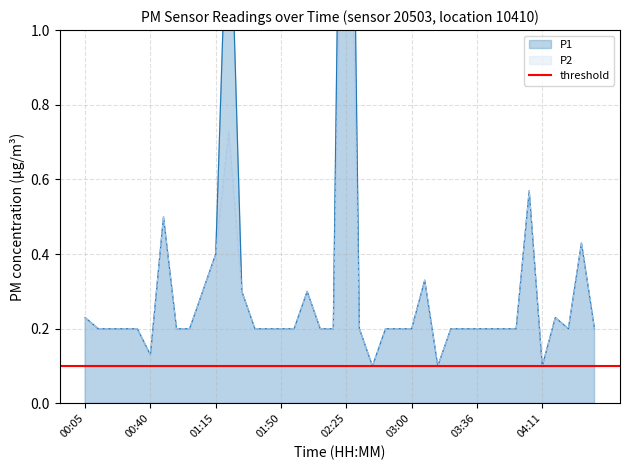

What is the value of the P1 point at the 39th from the left?

0.4